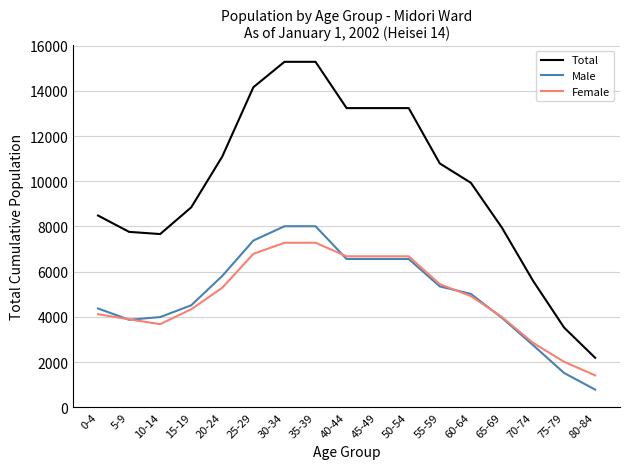

What is the sum of the Male values at 45-49 and 10-14?

10550